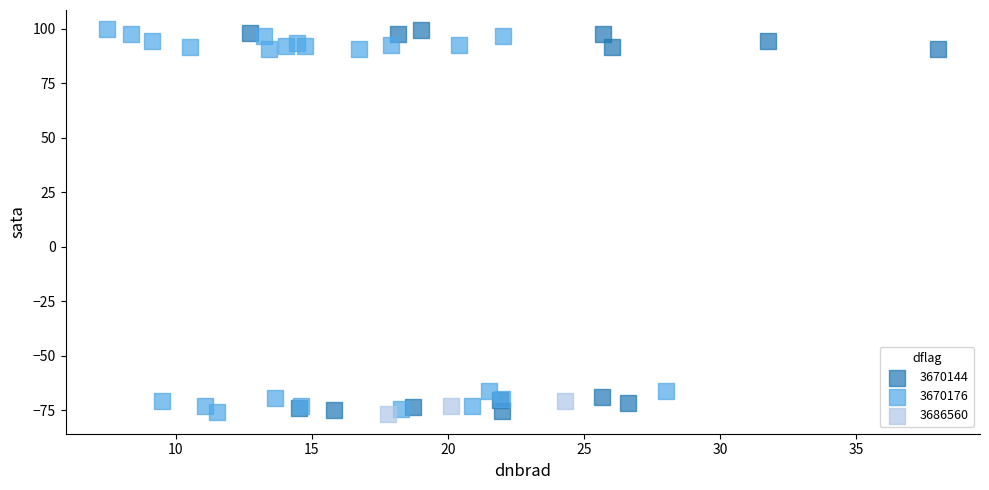

What are all the series names shown in the legend?

3670144, 3670176, 3686560